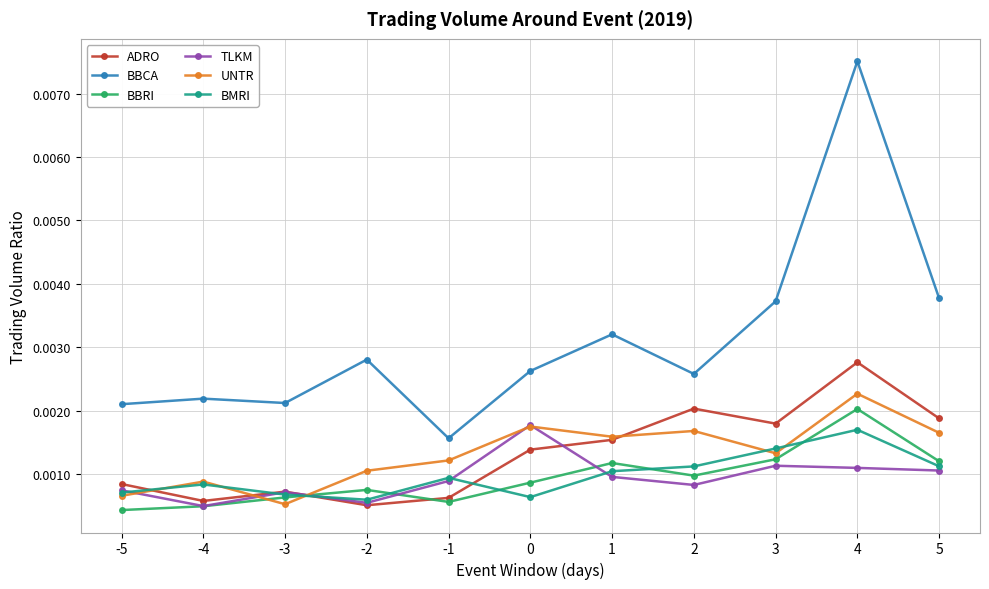

Is this an area chart (filled region under the line)?

No